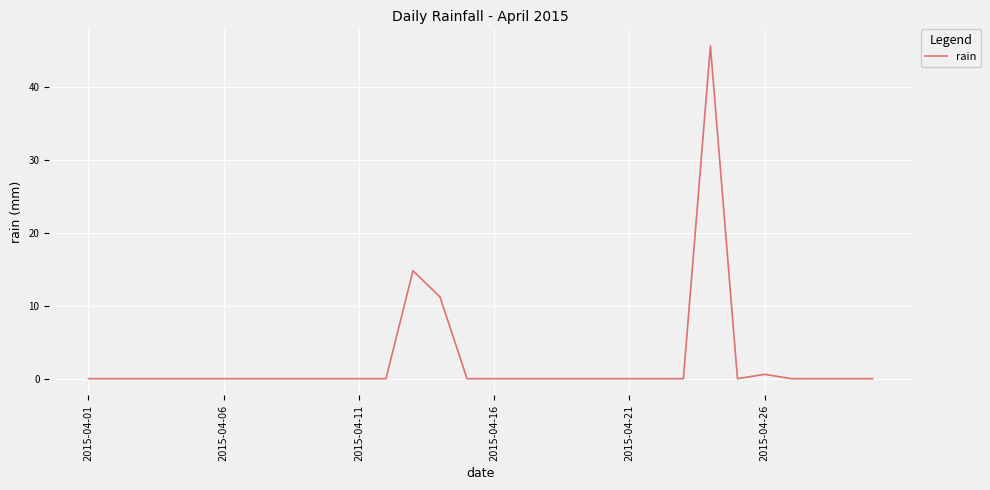

What is the greatest value displayed?

45.6